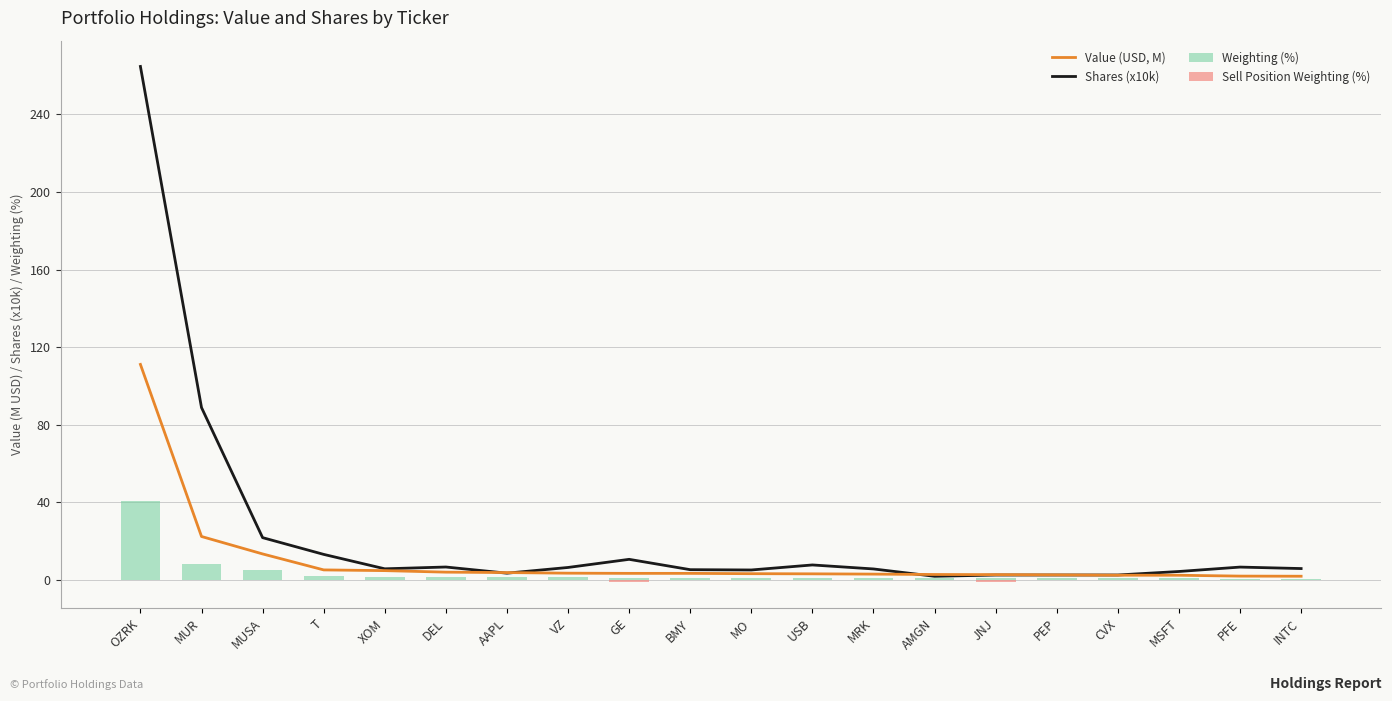

What is the sum of the Weighting (%) values at DEL and CVX?

2.3